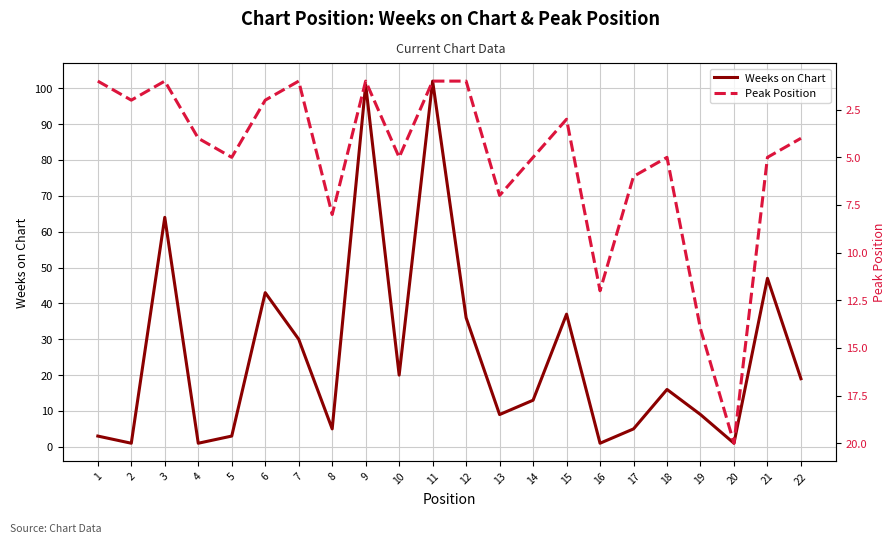

What is the value of the Weeks on Chart point at the 2nd from the left?

1